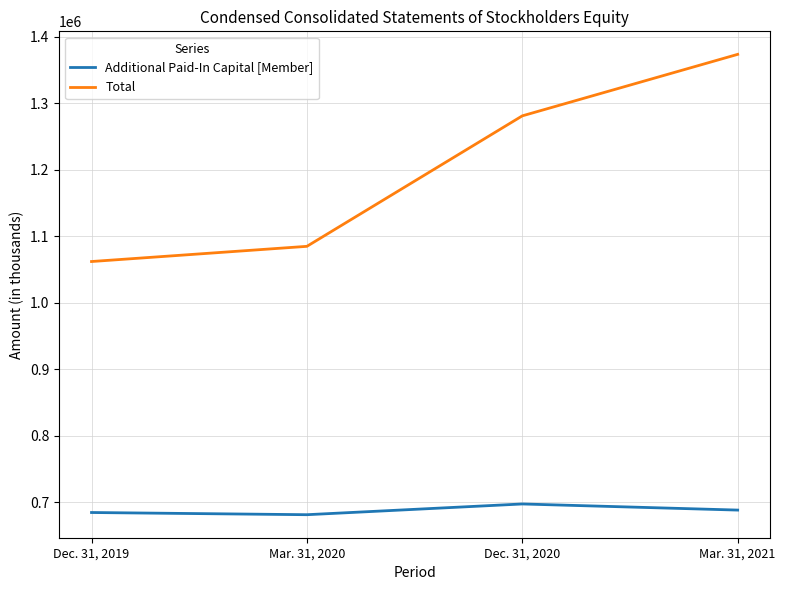

What is the total value across all series at Mar. 31, 2021?

2061178